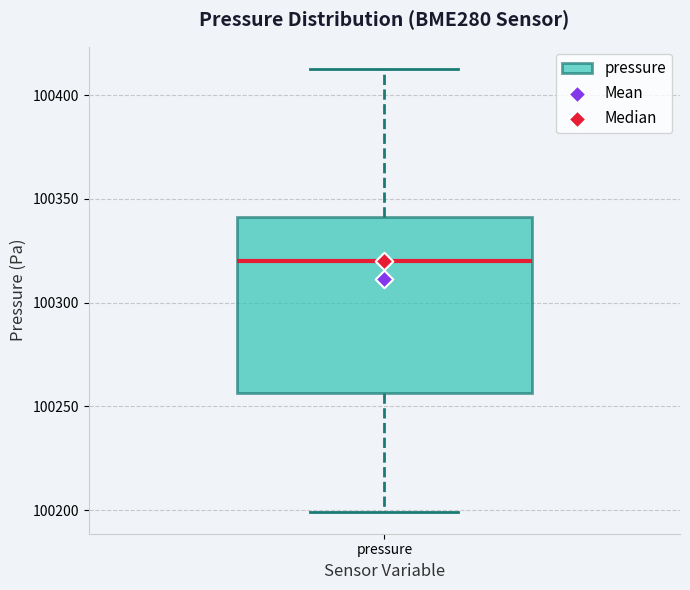

Transcribe this box plot: give where the median line is, the range the box spans, and where the two whiskers end, as read against the y-axis. The values are not printed on the chart, so give them approximately, as read against the axis.

median 100320, box 100255 to 100340, whiskers 100200 to 100415